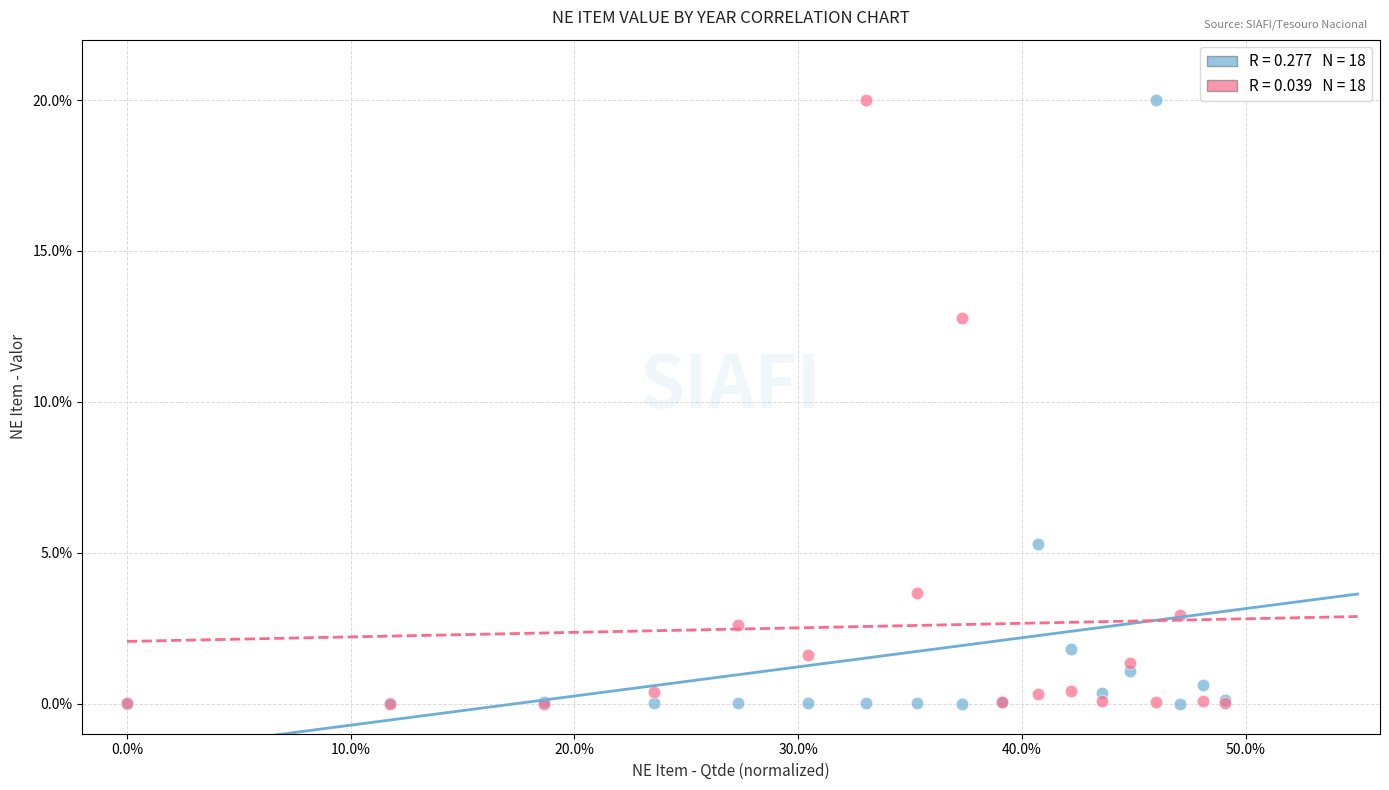

Across all series, what Y value is closest to 10?

12.8